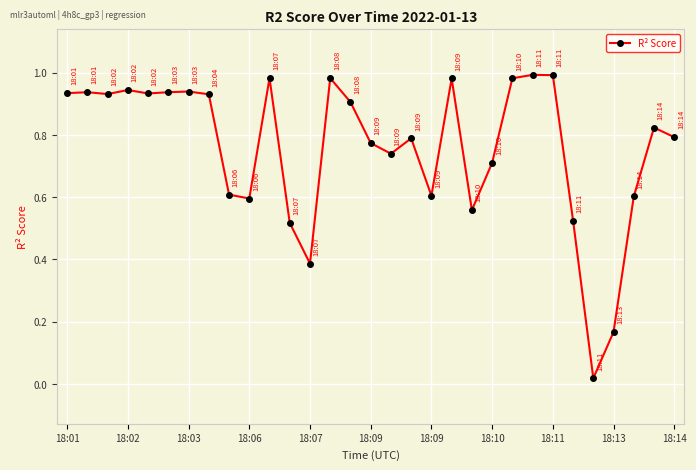

What is the sum of all values?

23.5